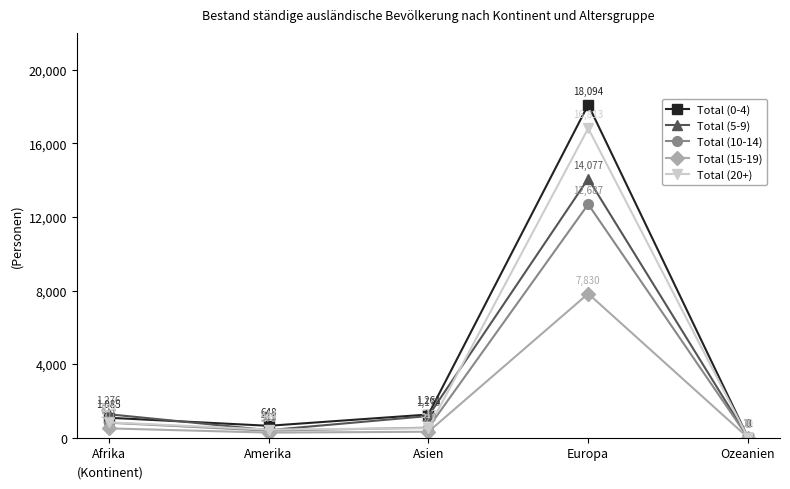

Reading left to right, what are all the values shown in this chart?

Total (0-4): Afrika=1085	Amerika=648	Asien=1261	Europa=18094	Ozeanien=11
Total (5-9): Afrika=1276	Amerika=411	Asien=1179	Europa=14077	Ozeanien=8
Total (10-14): Afrika=817	Amerika=383	Asien=546	Europa=12687	Ozeanien=4
Total (15-19): Afrika=507	Amerika=278	Asien=325	Europa=7830	Ozeanien=2
Total (20+): Afrika=834	Amerika=444	Asien=517	Europa=16813	Ozeanien=10